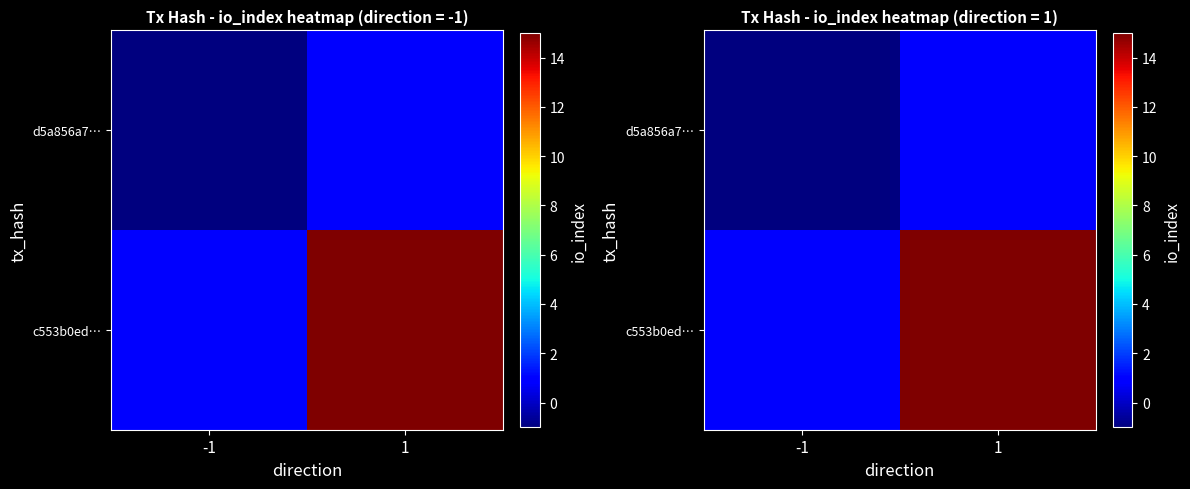

Count the number of categories in the chart.

2